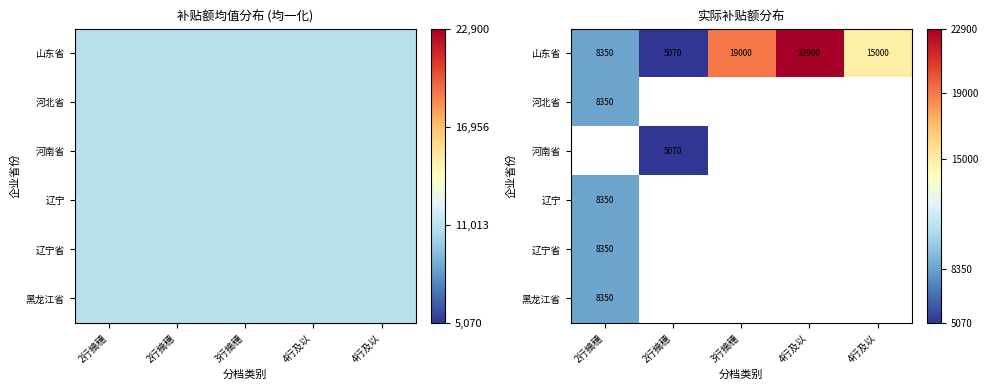

True or false: 山东省 has a value of 14056.4 at 2行摘穗.

False